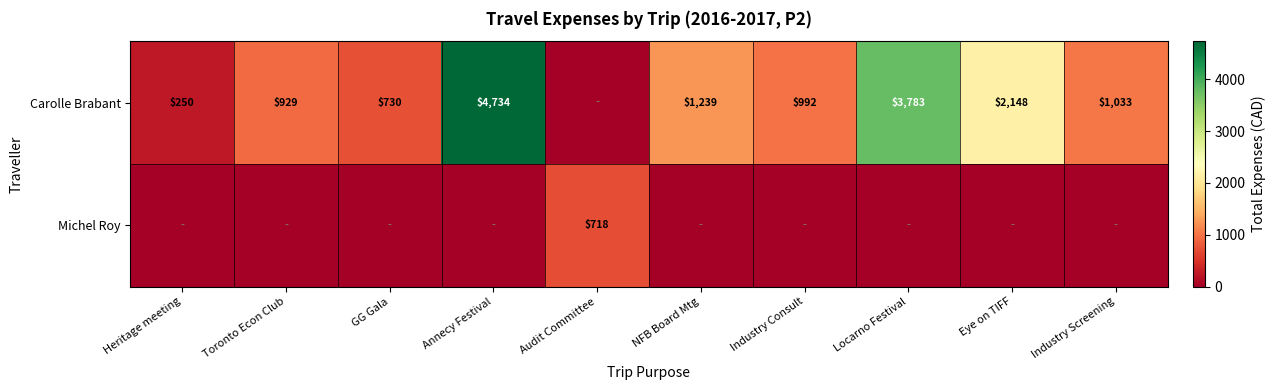

The value of Michel Roy at Audit Committee is 718. True or false?

True